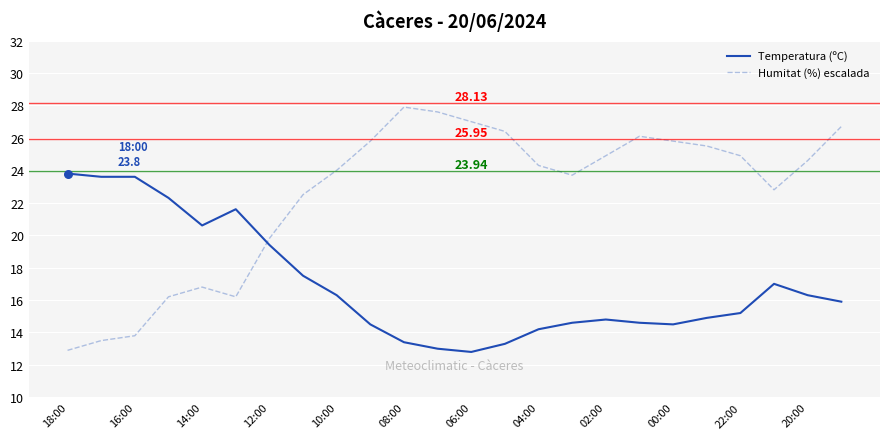

Which series ends up on top after the final intersection of Humitat (%) escalada and Temperatura (ºC)?

Humitat (%) escalada